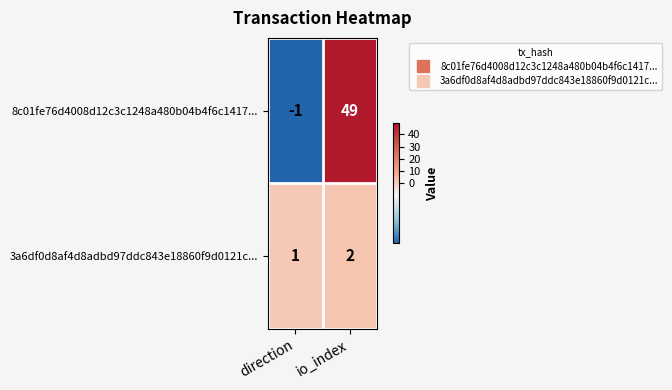

Reading left to right, list all the values displayed in this chart.

8c01fe76d4008d12c3c1248a480b04b4f6c1417...: -1	49
3a6df0d8af4d8adbd97ddc843e18860f9d0121c...: 1	2